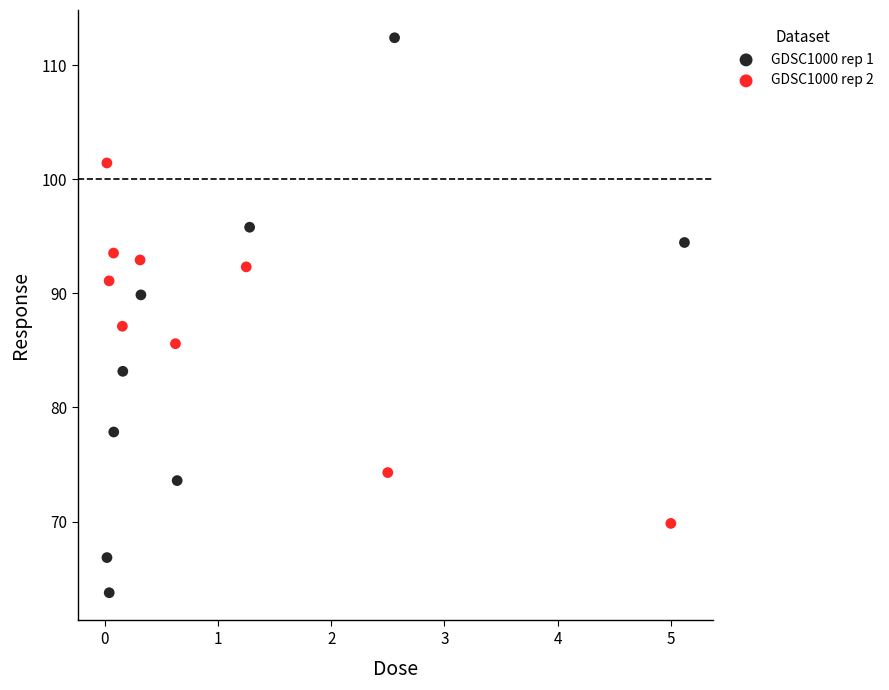

What are all the series names shown in the legend?

GDSC1000 rep 1, GDSC1000 rep 2